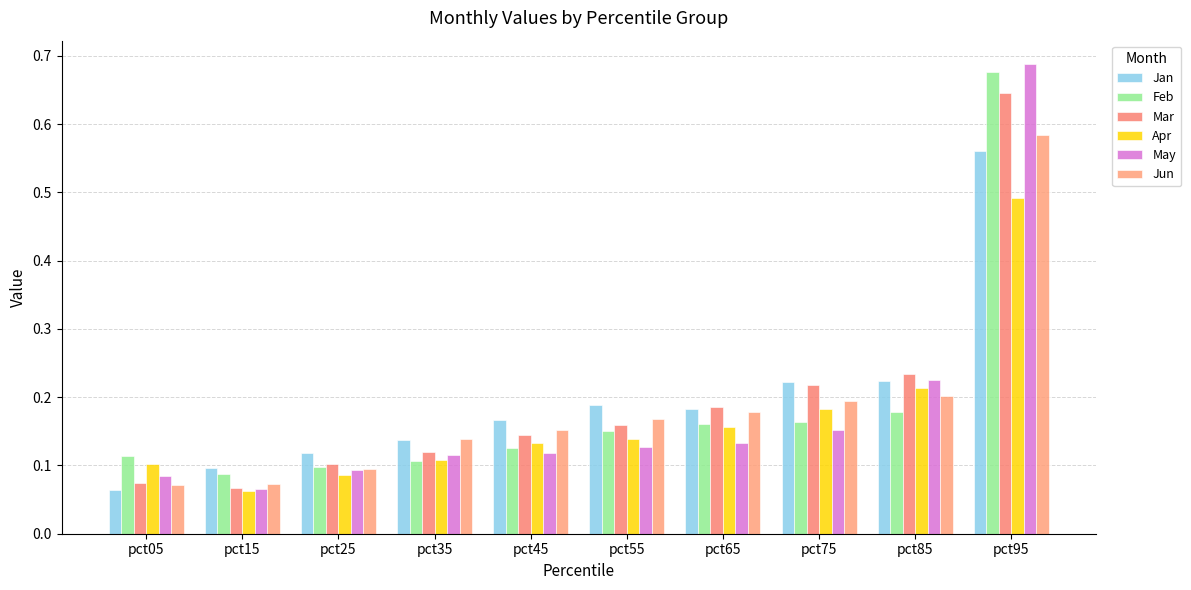

Which series has the largest total across all categories?

Jan